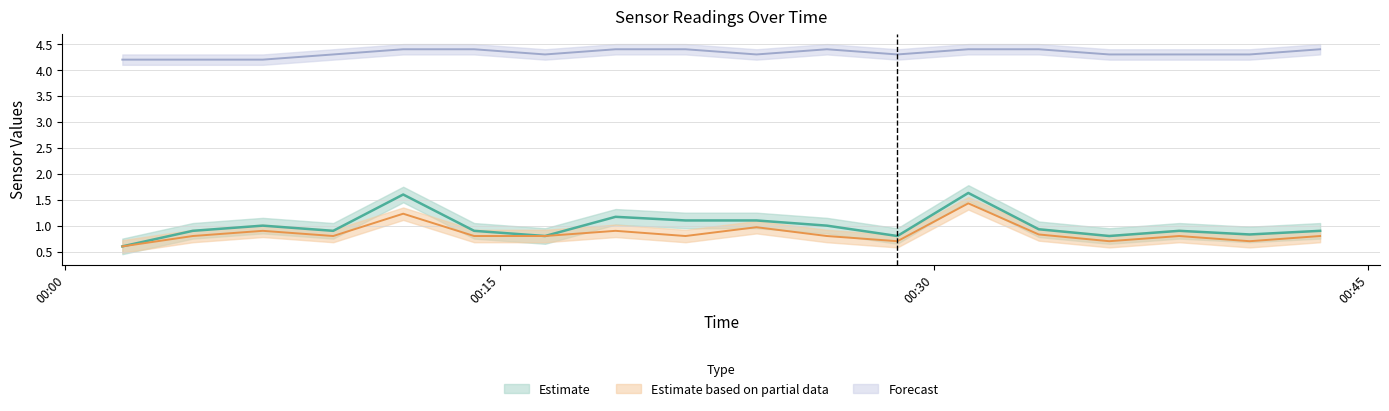

The value of Temp at 2022/03/30 00:11:40 is 4.4. True or false?

True